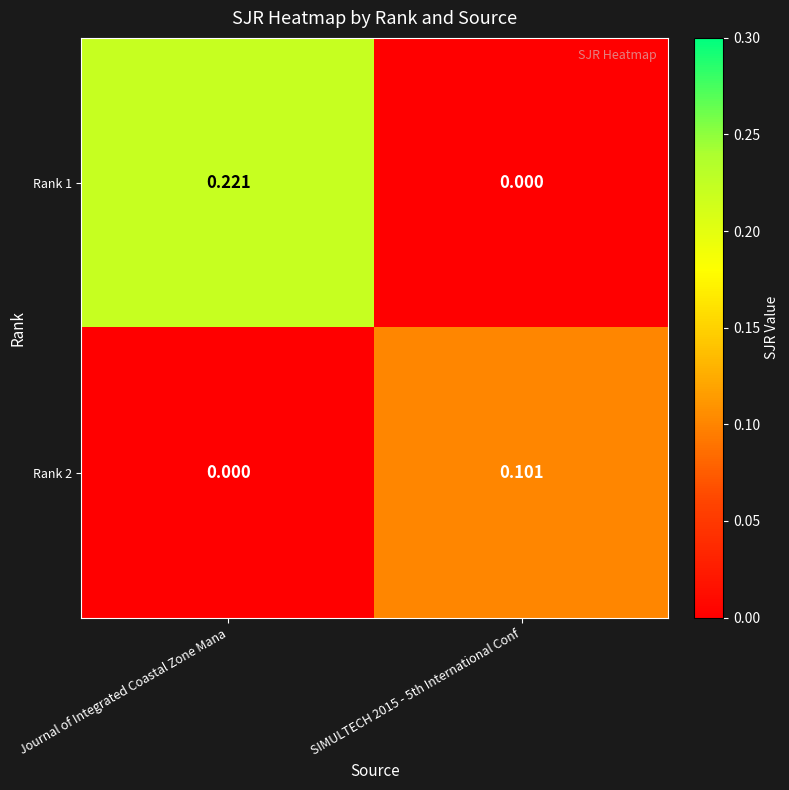

Which series has the largest total across all categories?

Rank 1